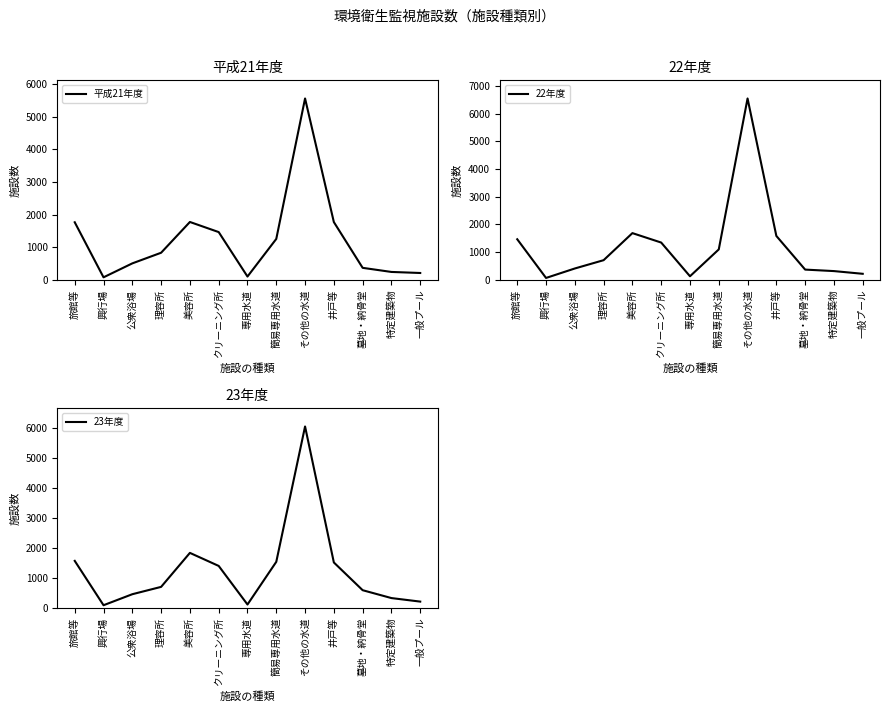

Where does the 23年度 series first go above 700?

旅館等